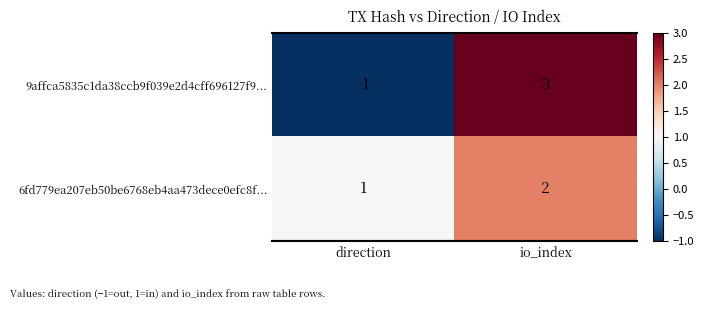

Between direction and io_index, which series saw the biggest shift?

9affca5835c1da38ccb9f039e2d4cff696127f9...